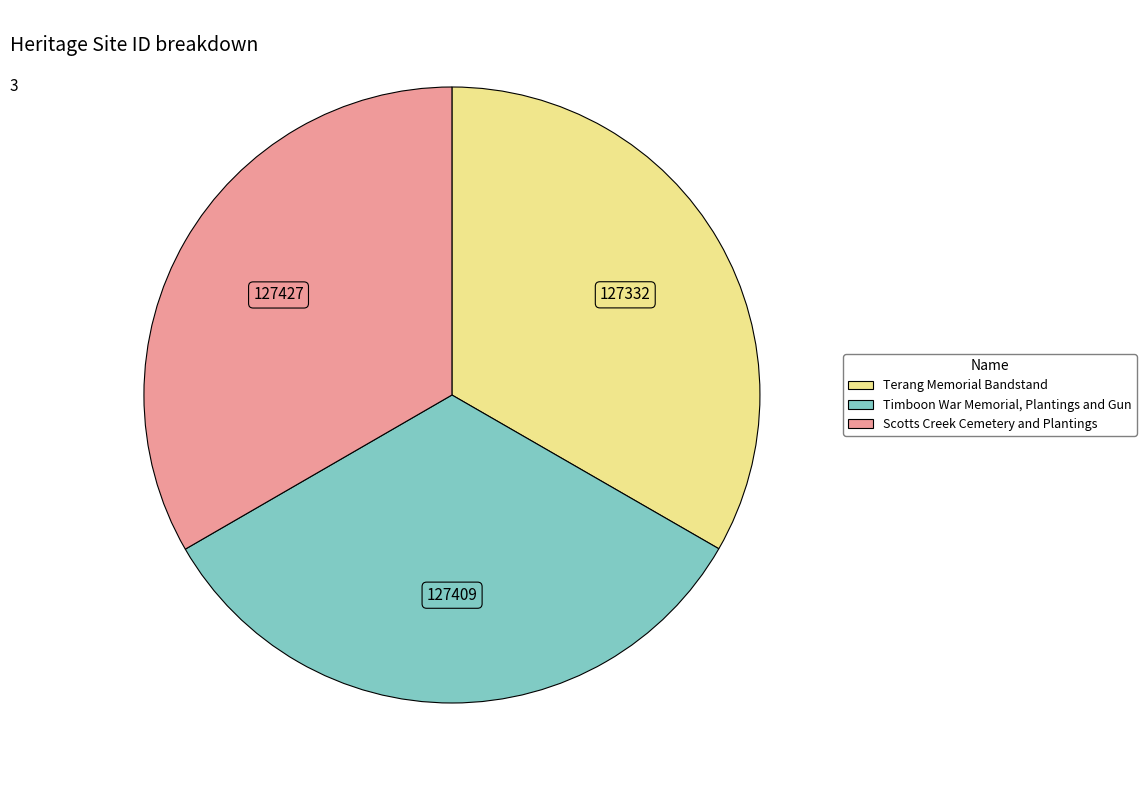

What is the ratio of the value at Terang Memorial Bandstand to the value at Timboon War Memorial, Plantings and Gun?

1.0